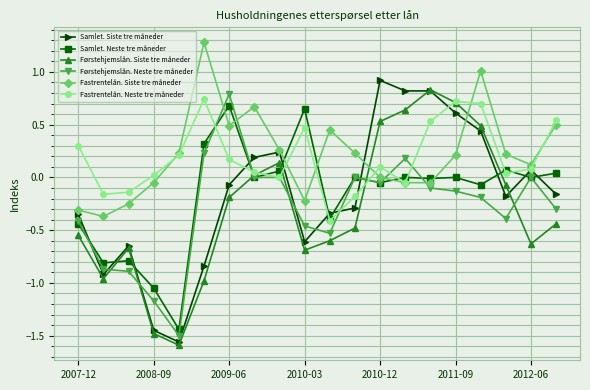

Which series ends up on top after the final intersection of Fastrentelån. Siste tre måneder and Førstehjemslån. Neste tre måneder?

Fastrentelån. Siste tre måneder